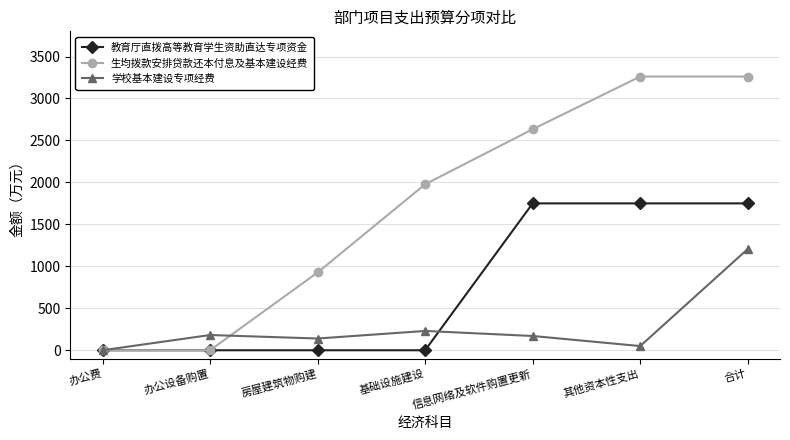

Is it true that 教育厅直拨高等教育学生资助直达专项资金 equals -897.4 at 办公设备购置?

False